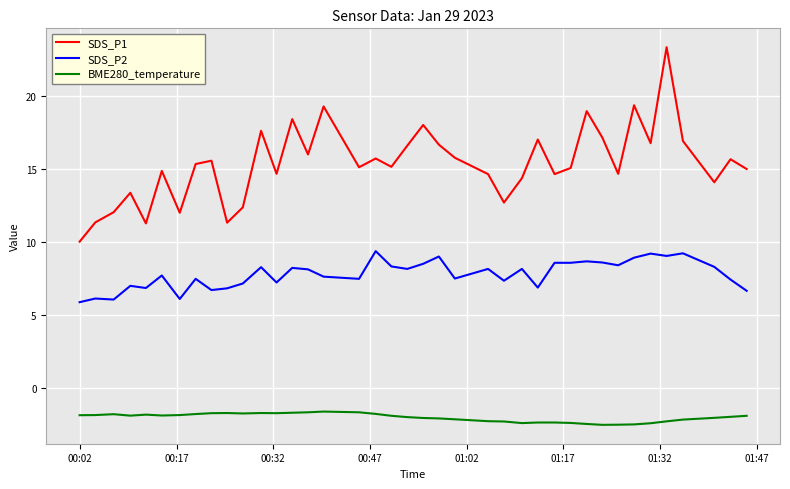

True or false: BME280_temperature has more than 0 points higher than both neighbors.

True